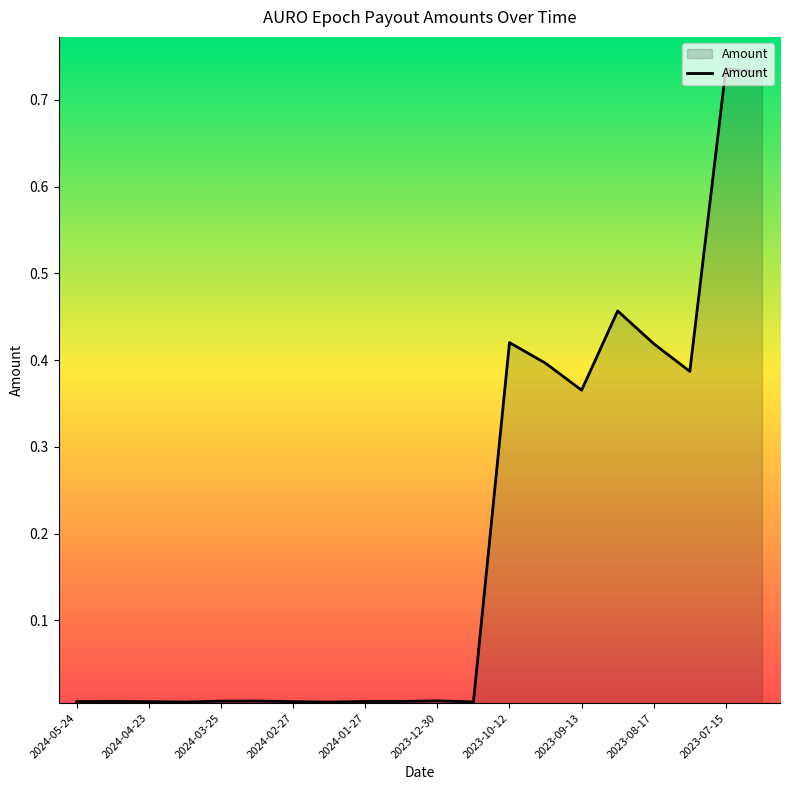

Is this an area chart (filled region under the line)?

Yes